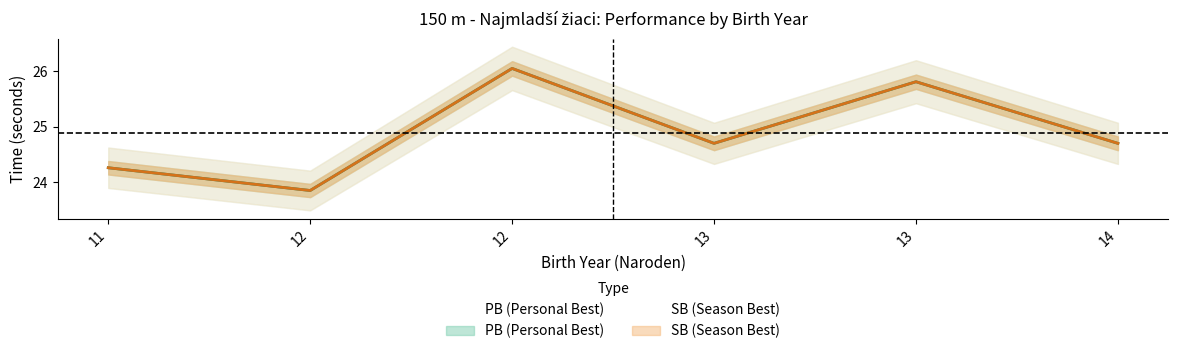

What is the value of the PB point at the 6th from the left?

24.7